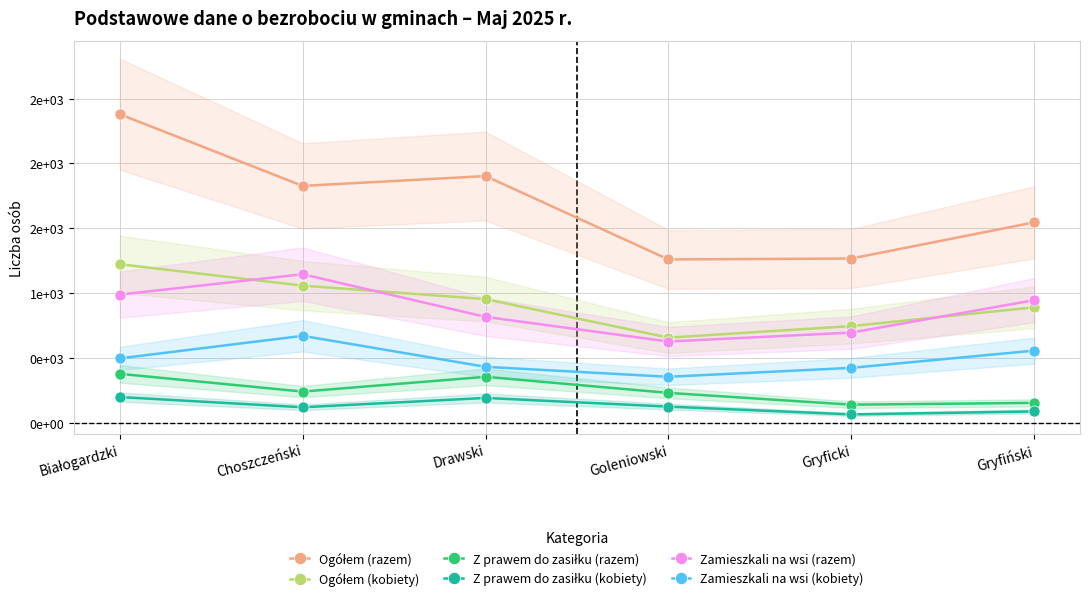

True or false: Z prawem do zasiłku (kobiety) has a value of 125 at Goleniowski.

True